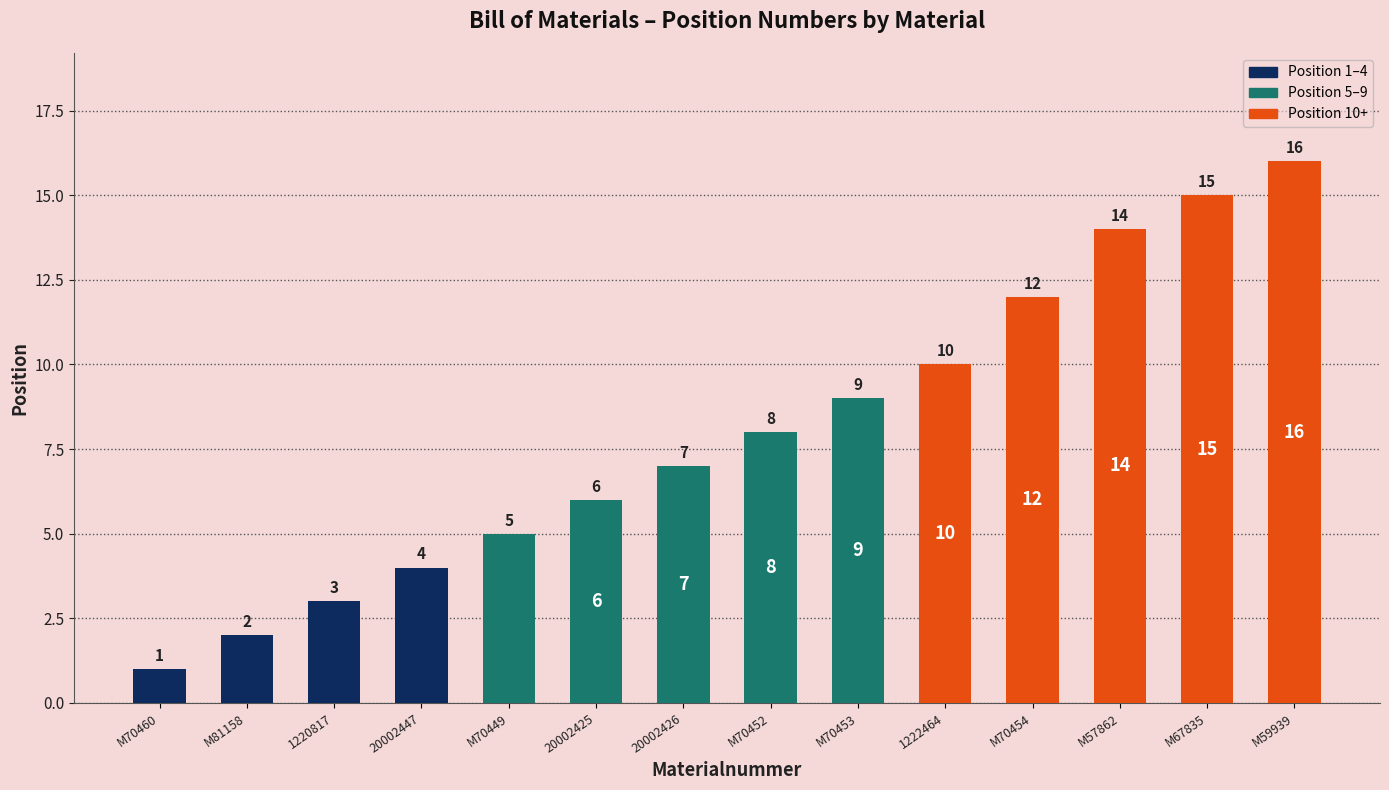

How many data points are less than 8?

7